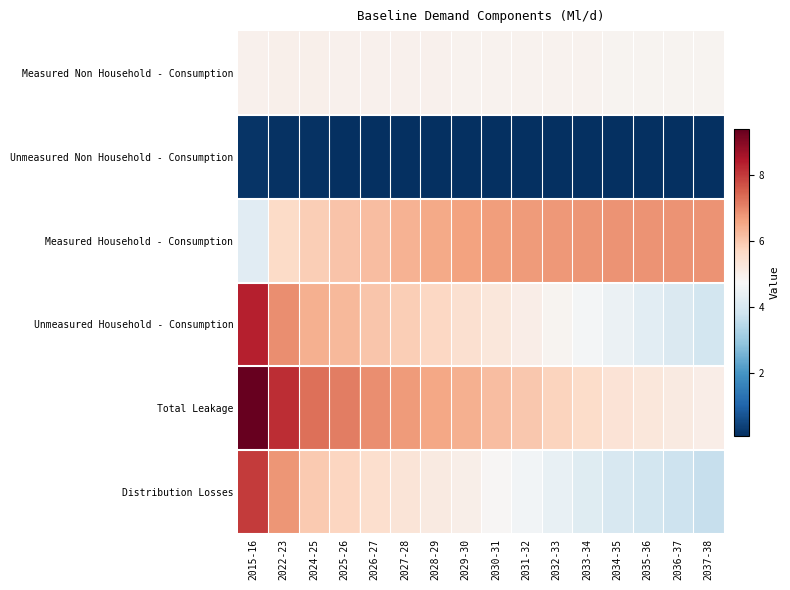

At how many categories does at least one series exceed 5?

16